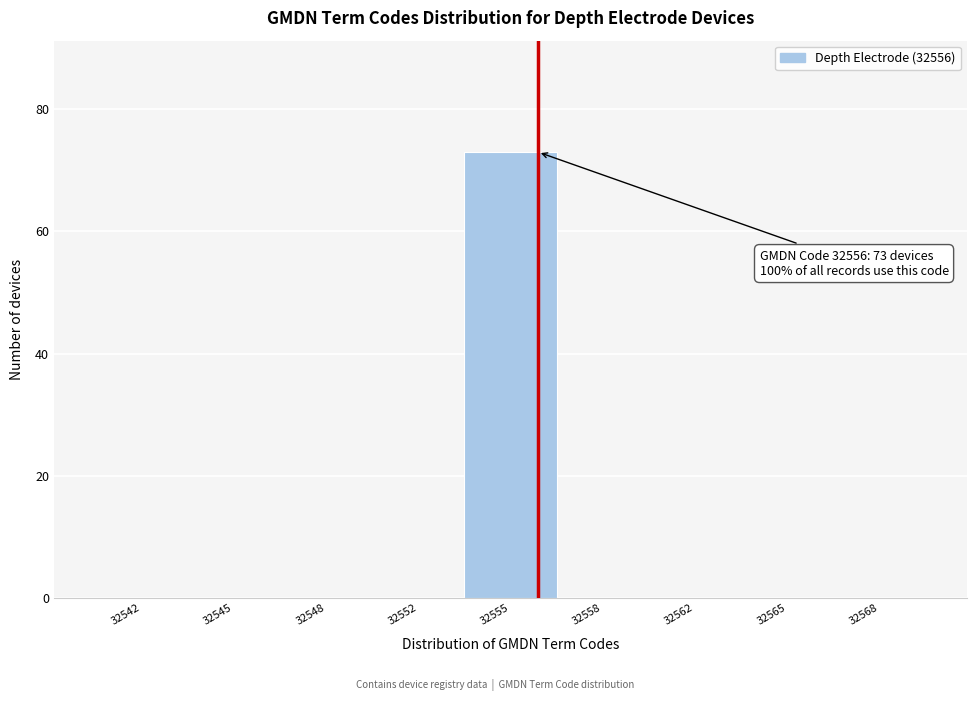

Reading left to right, what are all the values shown in this chart?

32542=0	32545=0	32548=0	32552=0	32555=73	32558=0	32562=0	32565=0	32568=0